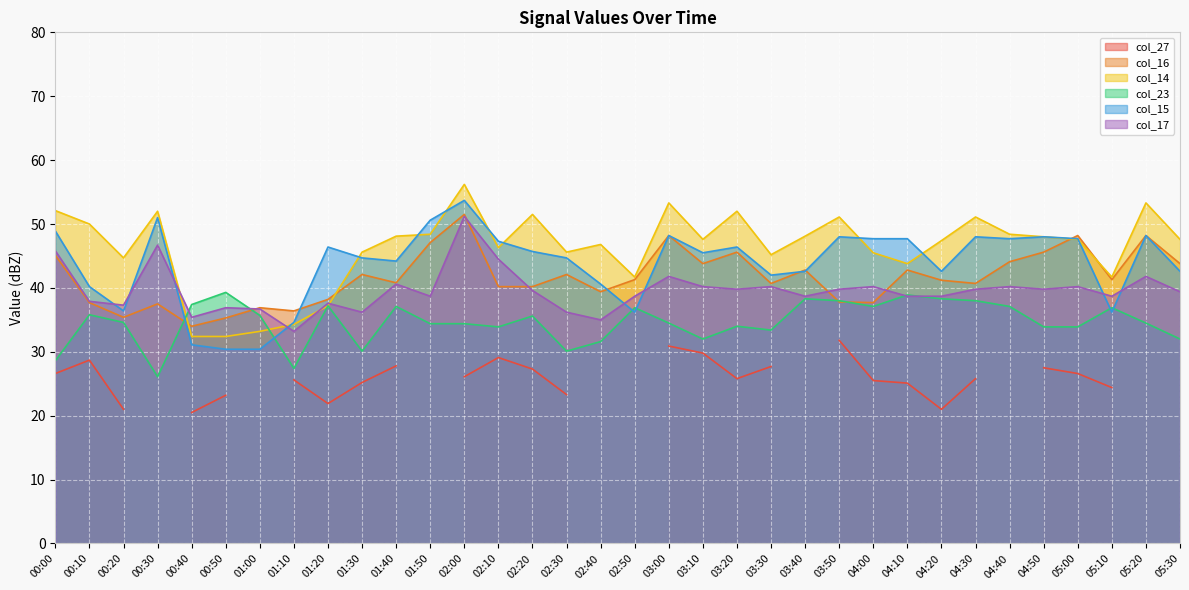

True or false: col_17 has a value of 63.0 at 05:00.

False